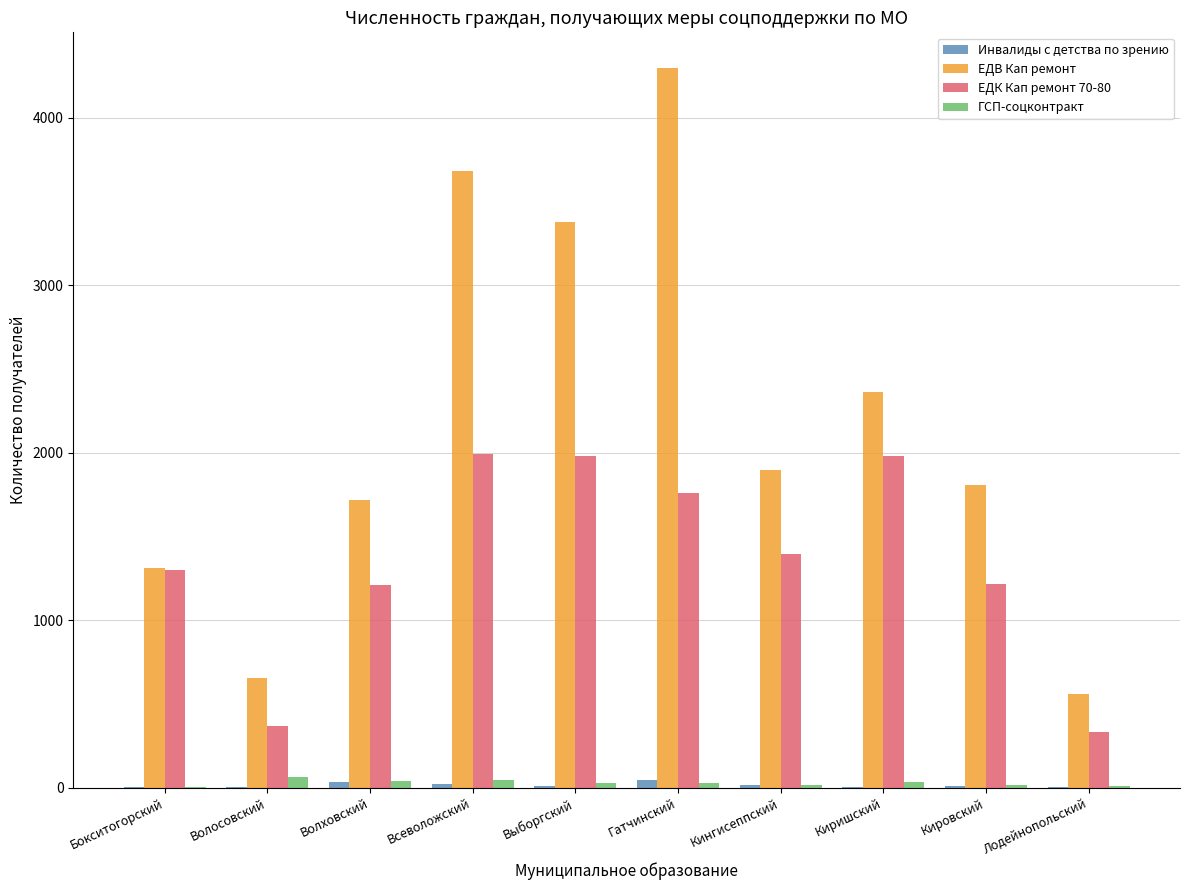

Which label corresponds to the largest value in the chart?

Гатчинский